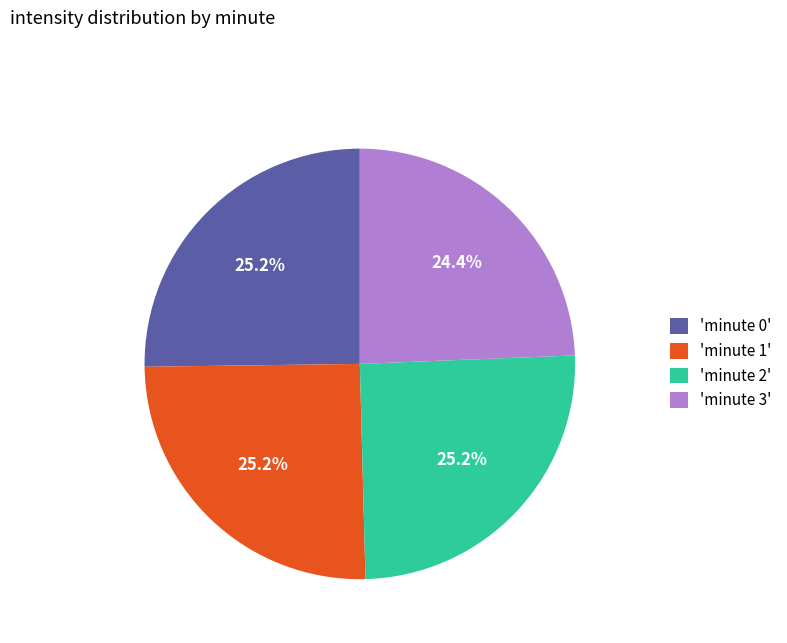

Which category has the smallest portion of the pie?

'minute 3'